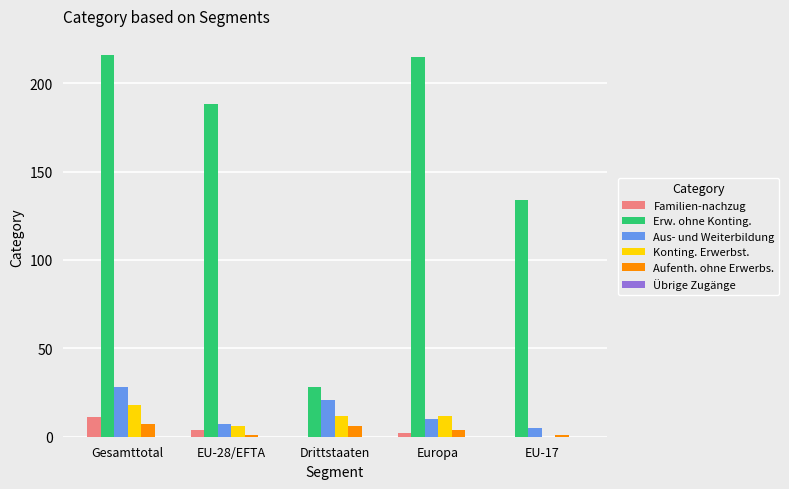

How many Familien-nachzug values are between 0 and 4?

4